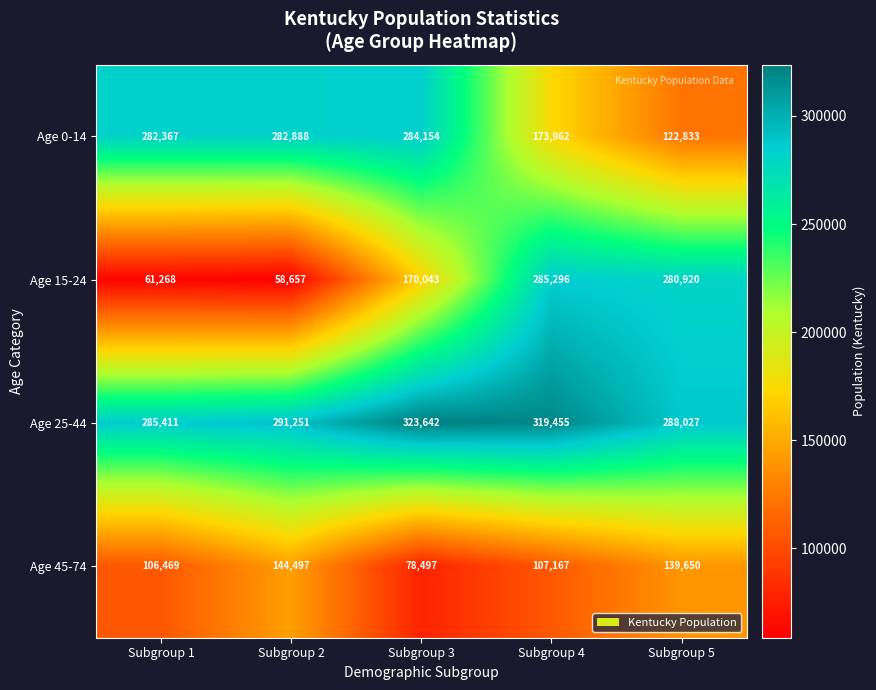

How many data points does each series have?

5